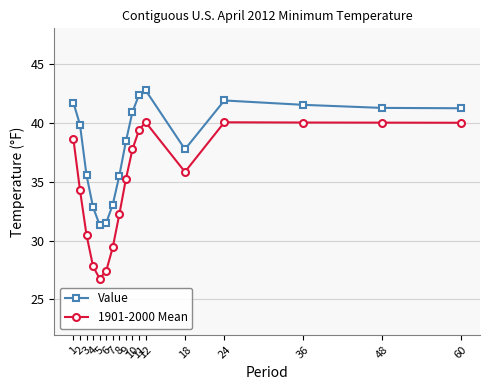

Which series has the largest total across all categories?

Value